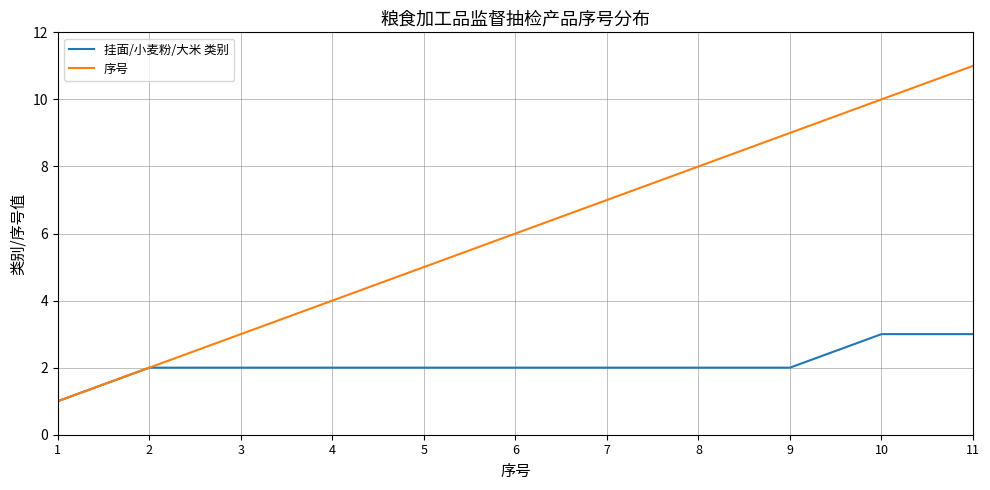

List the series in order of their overall mean, lowest first.

挂面/小麦粉/大米 类别, 序号